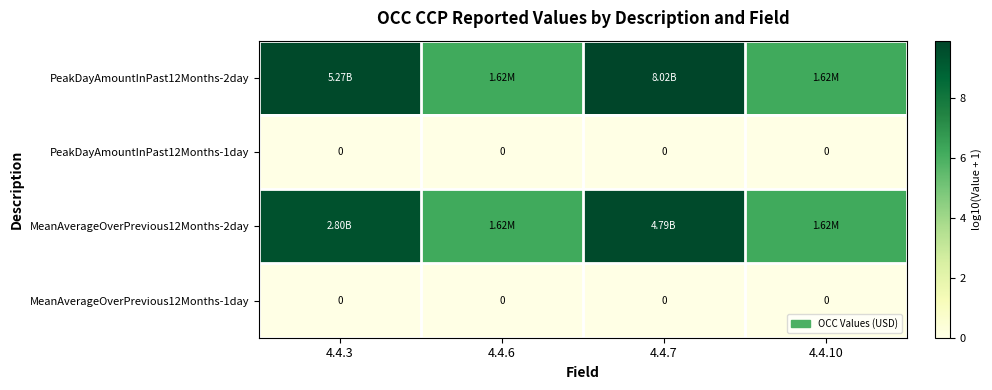

At which category is the sum across all series the highest?

4.4.7